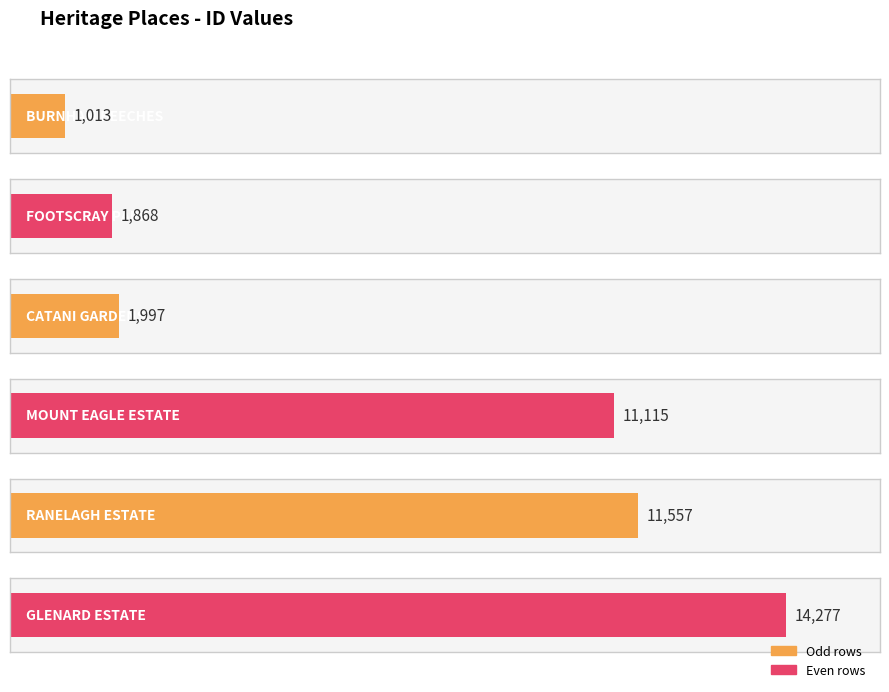

At which label is the value closest to 7645?

MOUNT EAGLE ESTATE